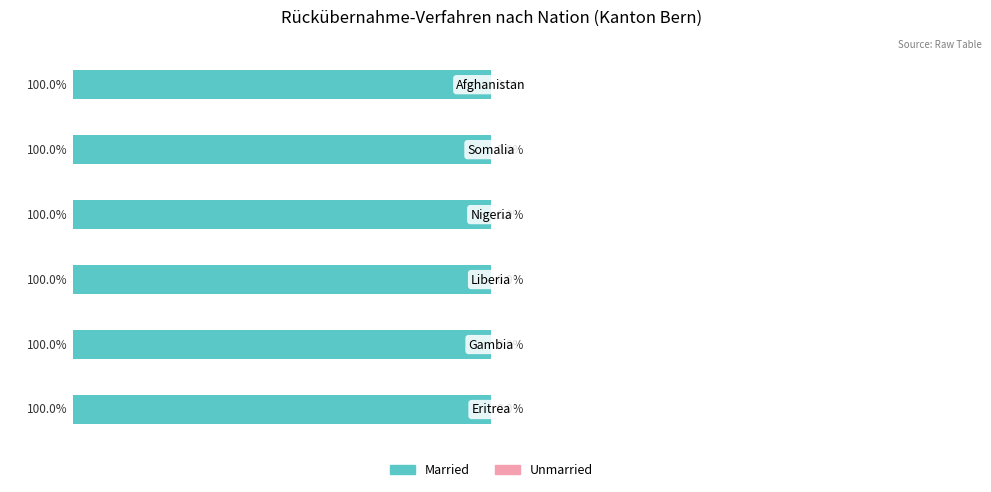

What is the greatest value displayed?

1